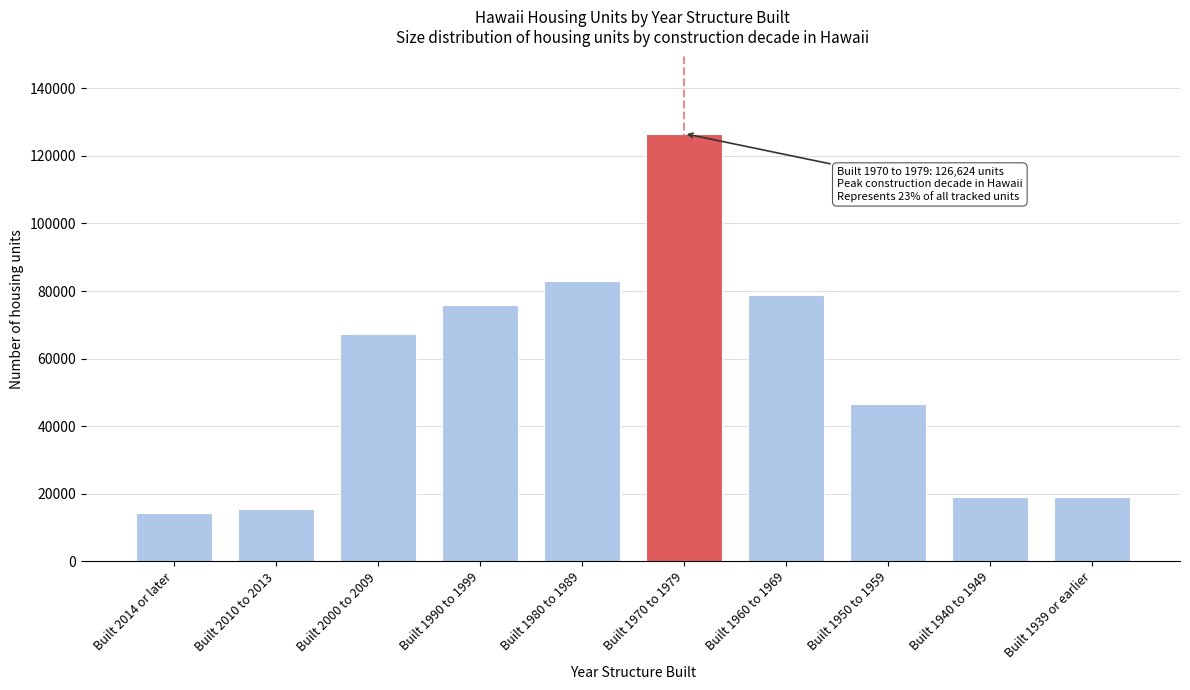

What is the change in value from Built 2014 or later to Built 1939 or earlier?

+4734